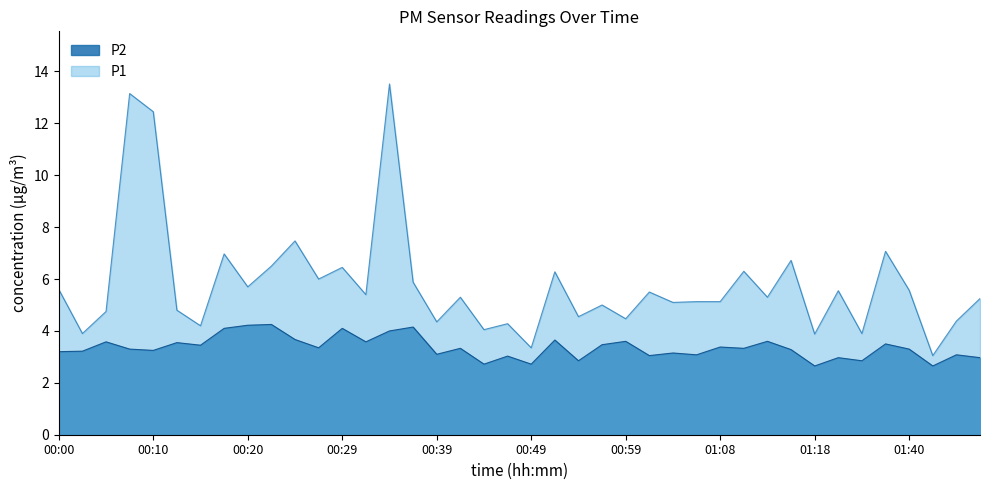

True or false: P2 and P1 cross at least once.

False